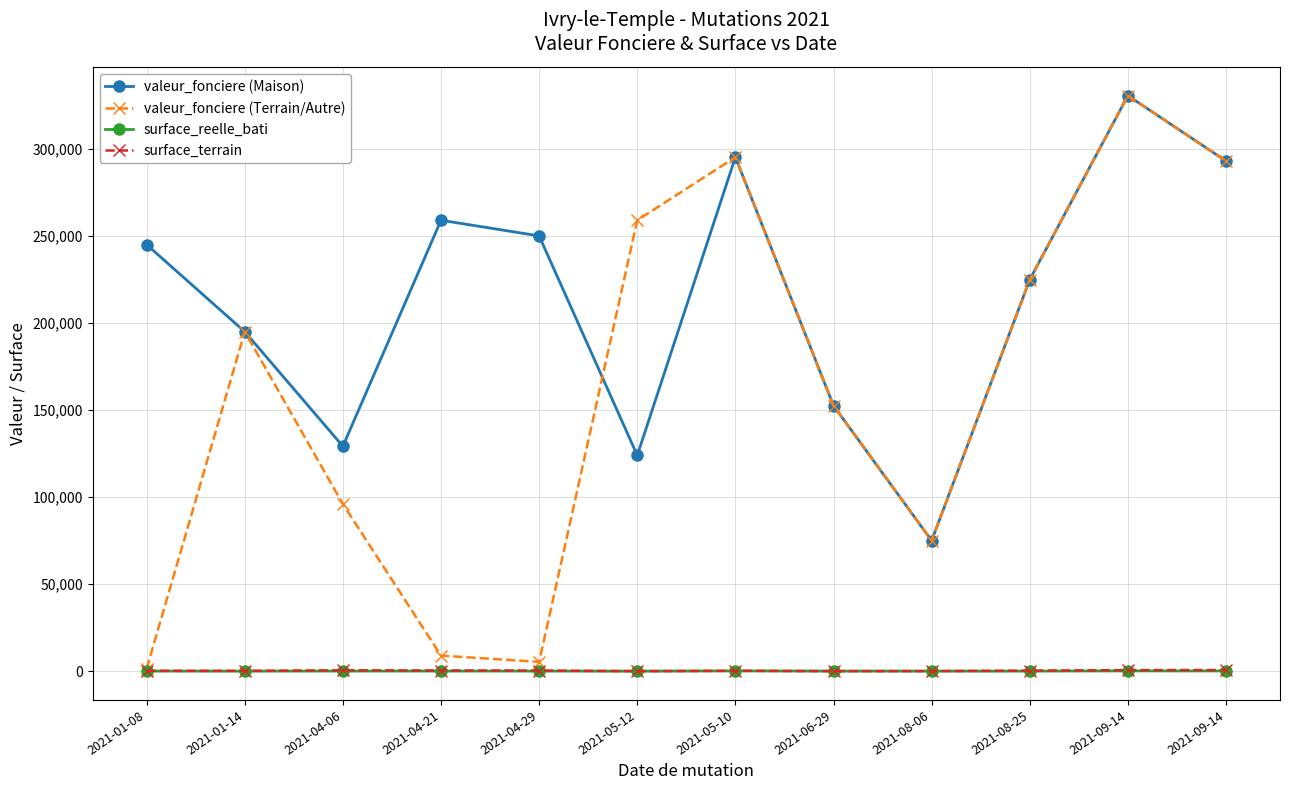

Reading right to left, extract all data points from this chart.

valeur_fonciere (Maison): 293000.0	330550.0	224900.0	75000.0	152500.0	295200.0	123970.0	250000.0	259000.0	129200.0	195000.0	245000.0
valeur_fonciere (Terrain/Autre): 293000.0	330550.0	224900.0	75000.0	152500.0	295200.0	259000.0	5364.4	9000.0	96011.5	195000.0	1500.0
surface_reelle_bati: 170.0	200.0	67.0	82.0	78.0	198.0	57.0	89.0	88.0	96.0	65.0	90.0
surface_terrain: 715.0	630.0	348.0	105.0	83.0	249.0	55.0	403.0	432.0	542.0	235.0	268.0